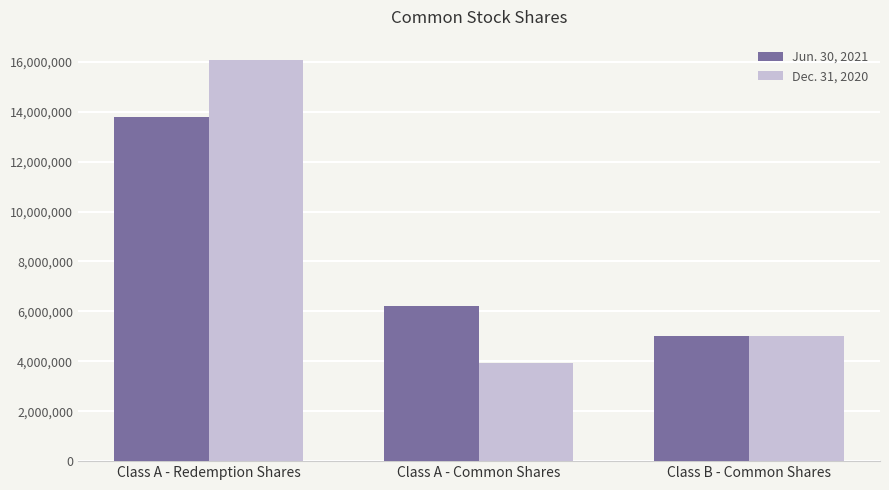

How many Jun. 30, 2021 values are between 5000000 and 13772027?

3